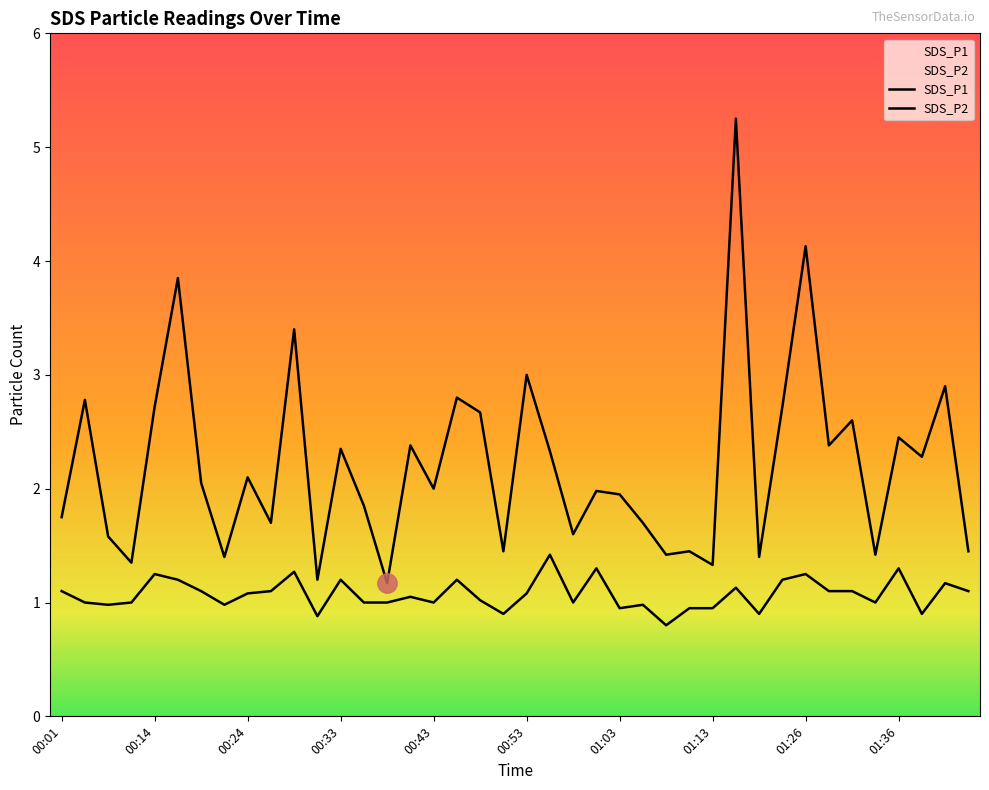

True or false: SDS_P2 and SDS_P1 intersect in this chart.

False